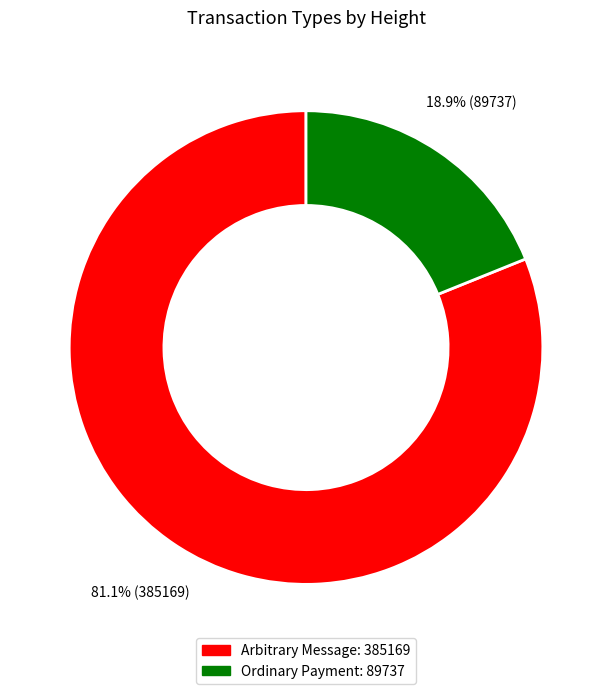

Count the number of slices in the pie.

2